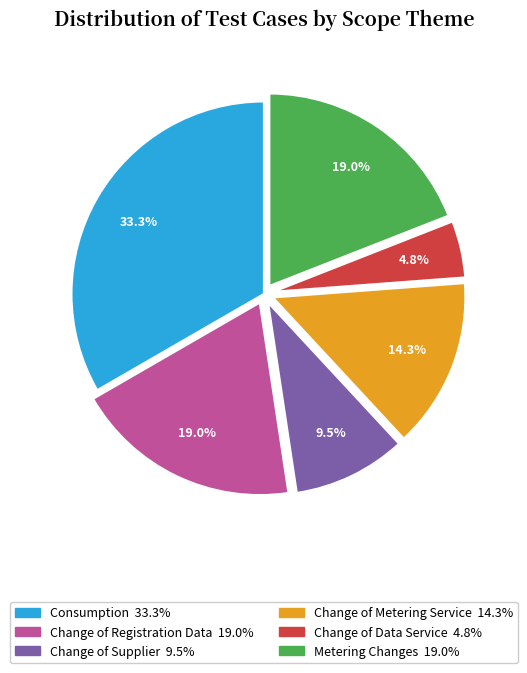

Count the number of slices in the pie.

6